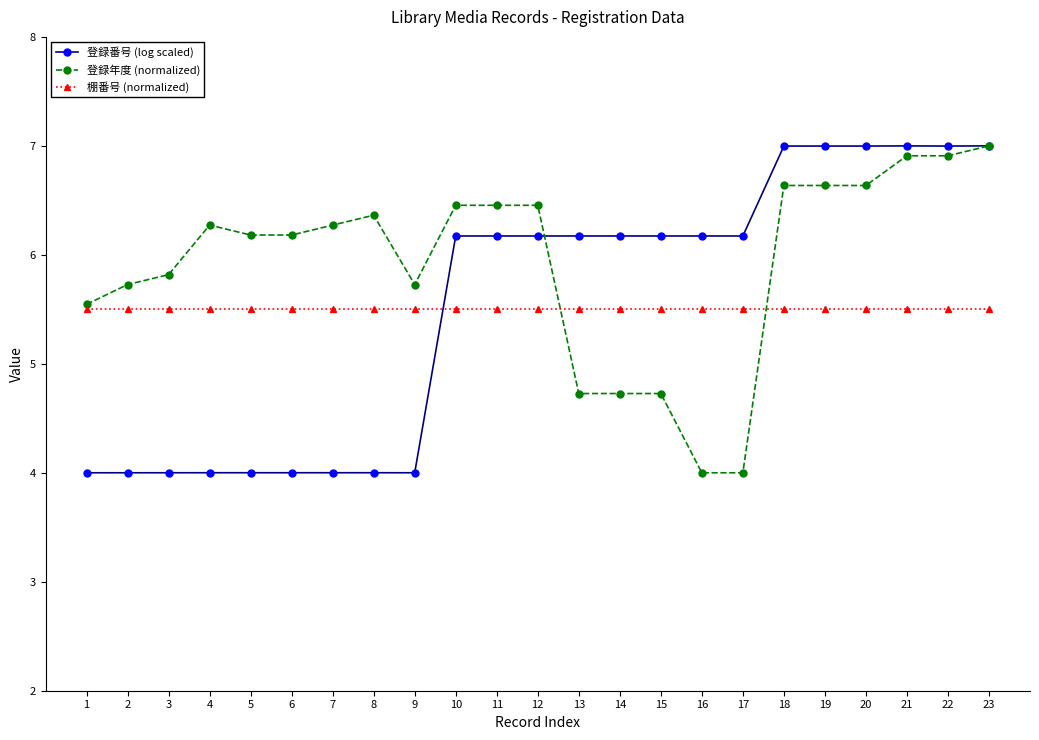

Reading right to left, what are all the values shown in this chart?

登録番号 (log scaled): 7.0	7.0	7.0	7.0	7.0	7.0	6.2	6.2	6.2	6.2	6.2	6.2	6.2	6.2	4.0	4.0	4.0	4.0	4.0	4.0	4.0	4.0	4.0
登録年度 (normalized): 7.0	6.9	6.9	6.6	6.6	6.6	4.0	4.0	4.7	4.7	4.7	6.5	6.5	6.5	5.7	6.4	6.3	6.2	6.2	6.3	5.8	5.7	5.5
棚番号 (normalized): 5.5	5.5	5.5	5.5	5.5	5.5	5.5	5.5	5.5	5.5	5.5	5.5	5.5	5.5	5.5	5.5	5.5	5.5	5.5	5.5	5.5	5.5	5.5